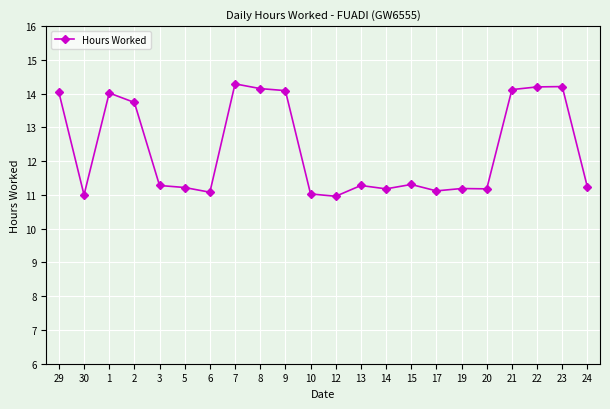

How many series are shown in this chart?

1